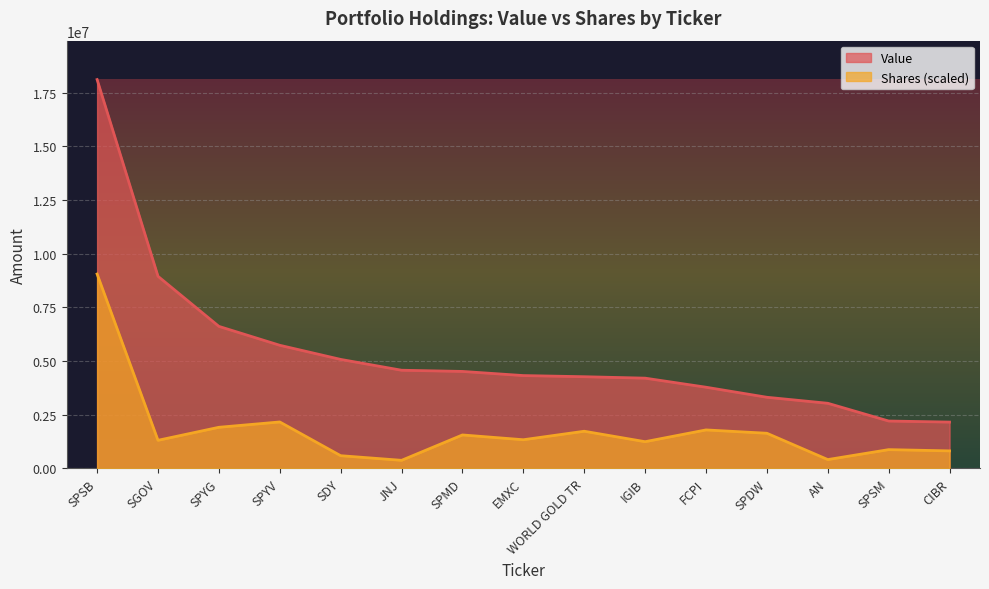

What is the value of the Value point at the 4th from the left?

5738641.0